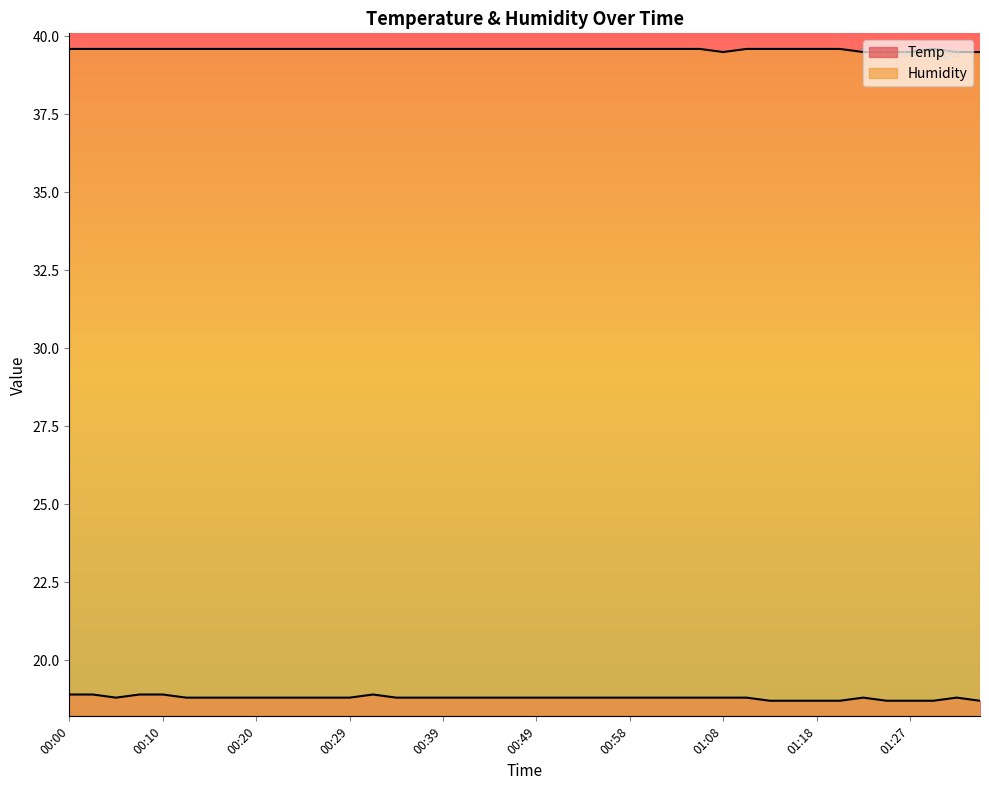

What is the smallest value displayed?

18.7